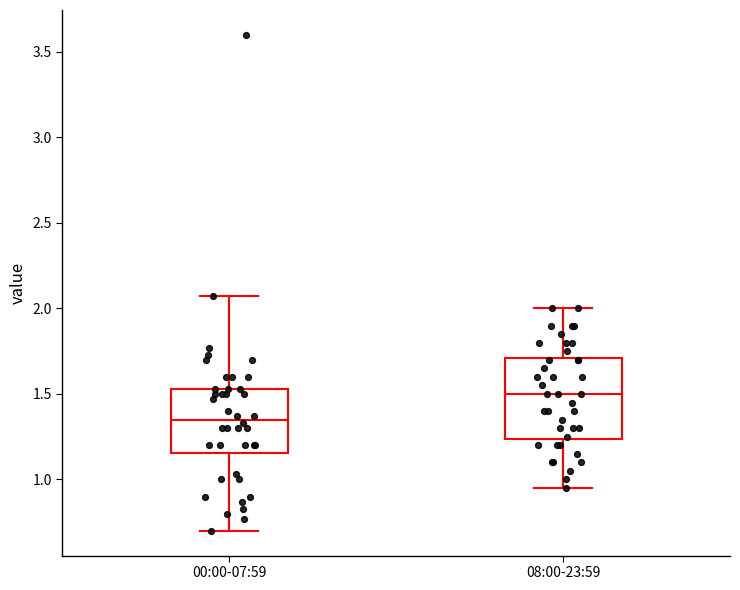

Which box is the tallest, from its lower edge to its upper edge?

08:00-23:59